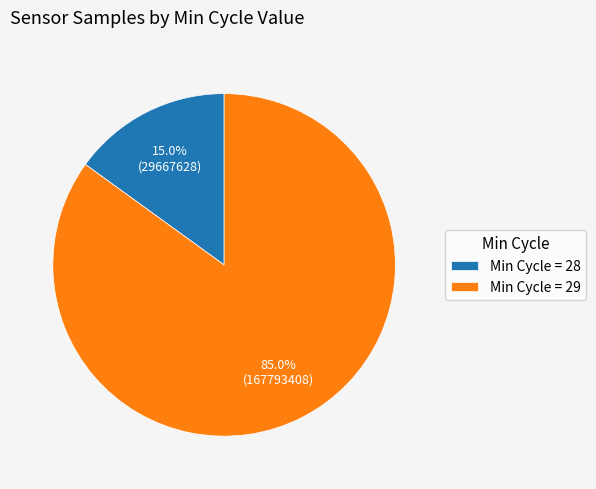

Combined, what portion of the pie is Min Cycle = 29 and Min Cycle = 28?

100.0%